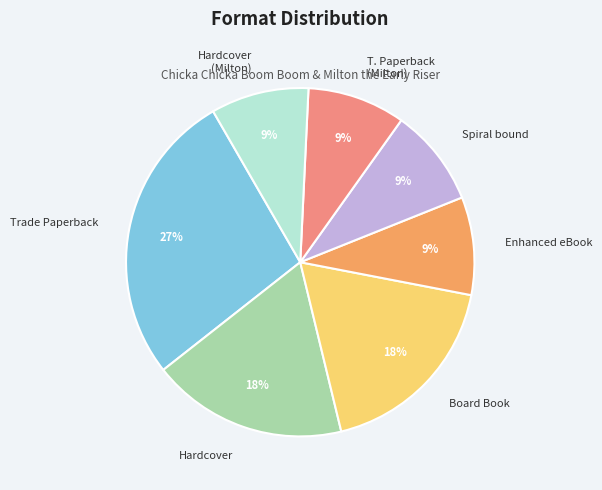

To the nearest percent, what is the combined percentage of Spiral bound and Enhanced eBook?

18%